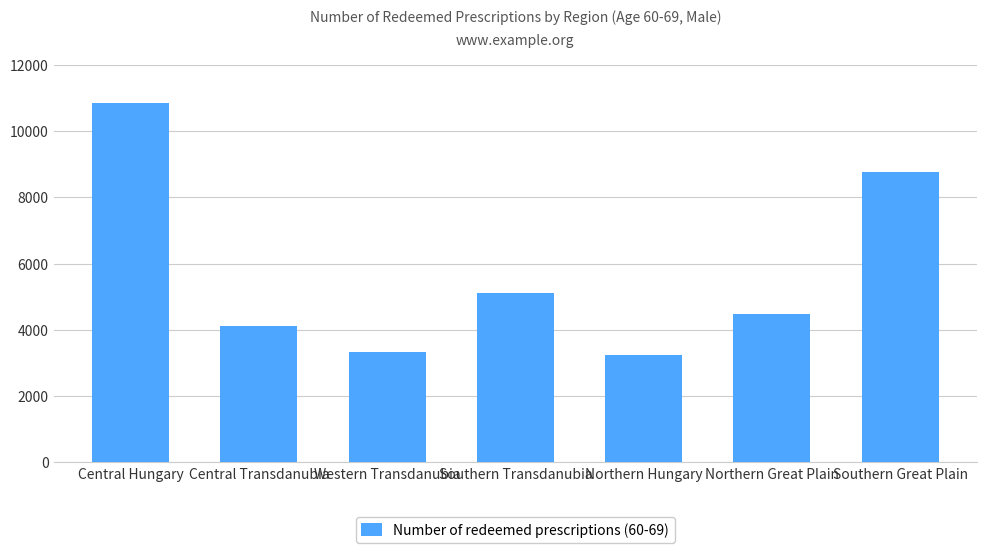

Count the number of values greater than 4475.

4